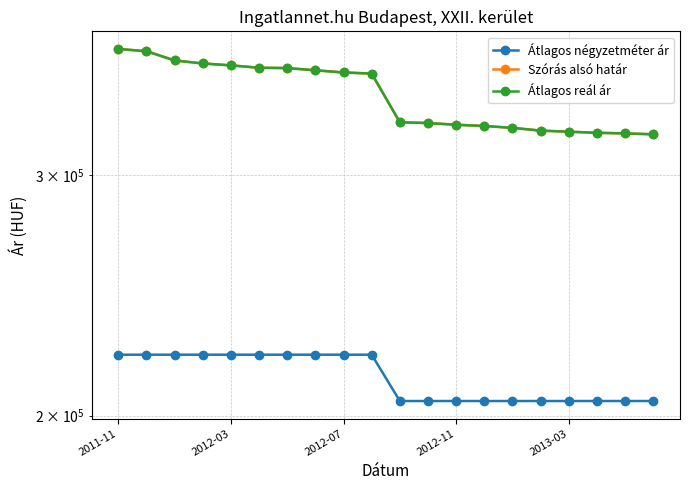

Rank the series at 11 from lowest to highest value.

Átlagos négyzetméter ár, Szórás alsó határ, Átlagos reál ár